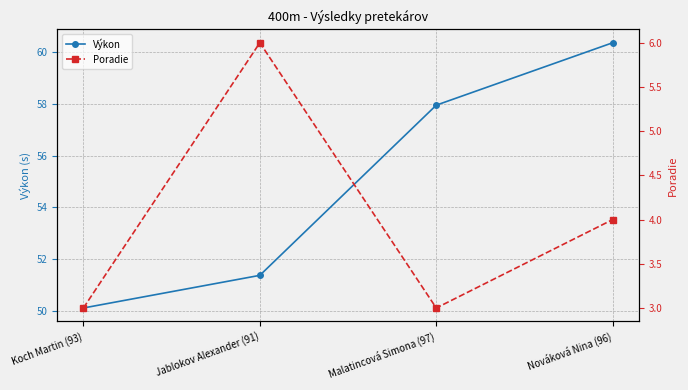

What position from the right is Malatincová Simona (97)?

2